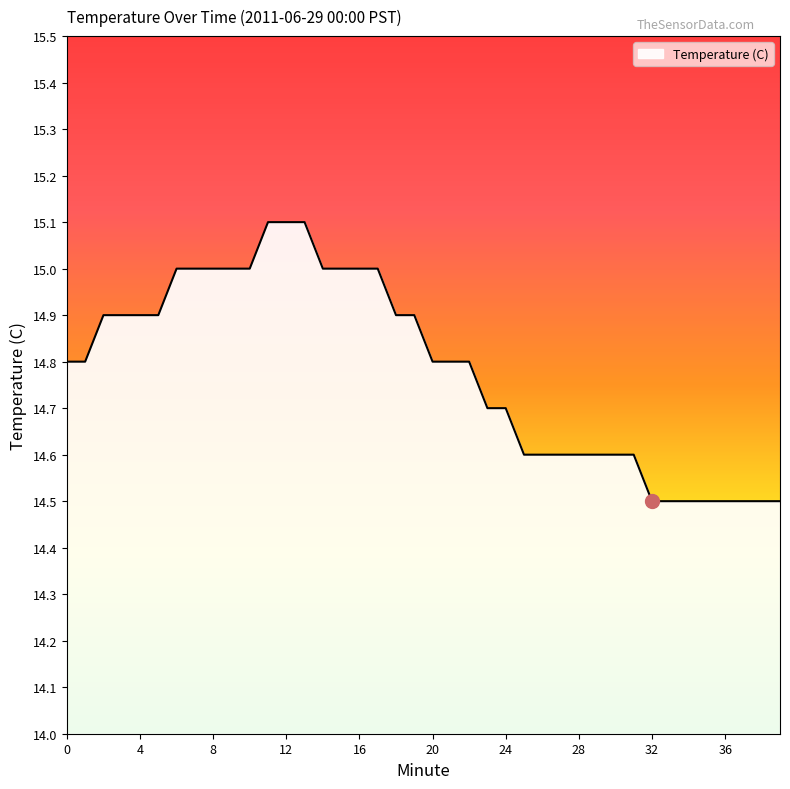

What is the maximum value shown in the chart?

15.1